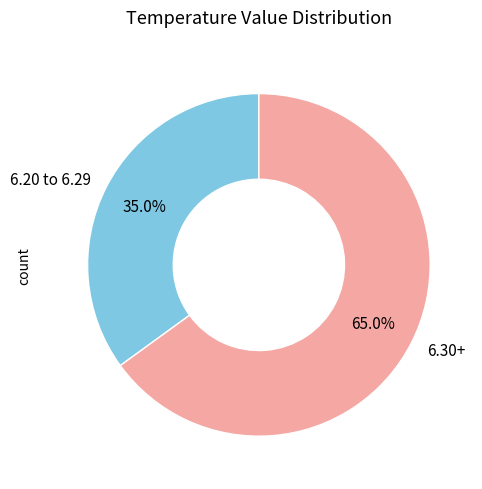

How many slices are in this pie chart?

2